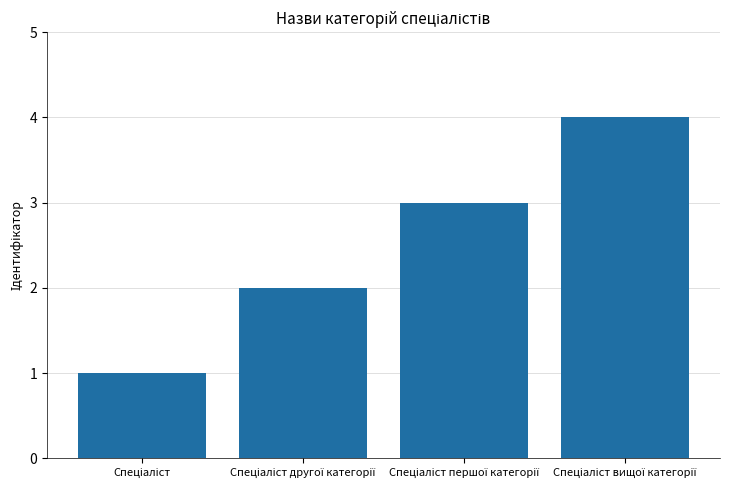

What is the sum of all values?

10